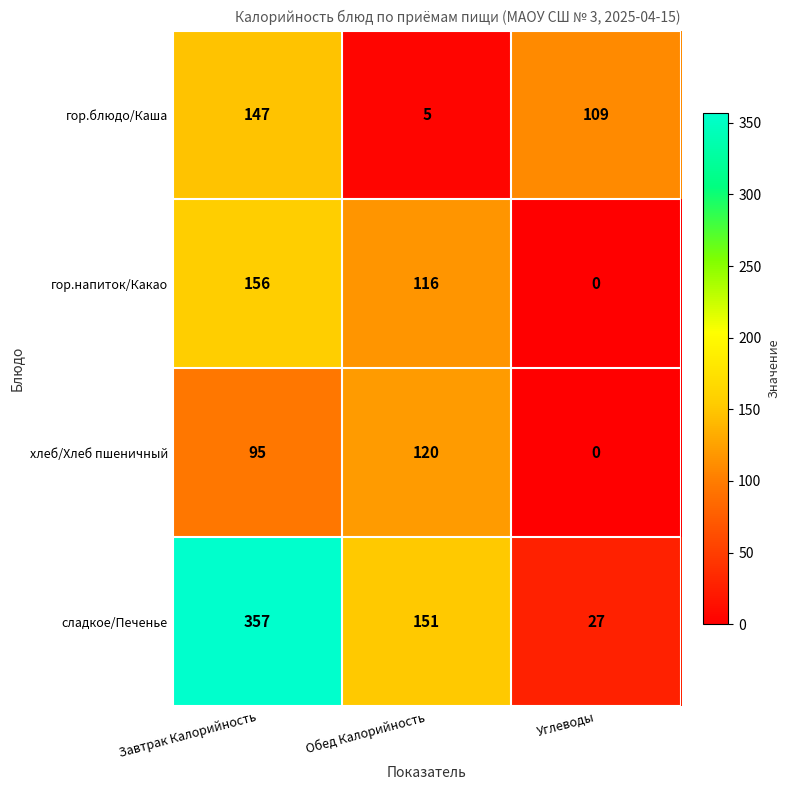

Reading left to right, what are all the values shown in this chart?

гор.блюдо/Каша: 147	5	109
гор.напиток/Какао: 156	116	0
хлеб/Хлеб пшеничный: 95	120	0
сладкое/Печенье: 357	151	27